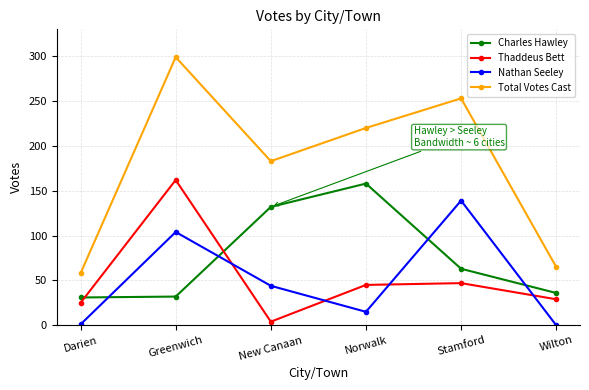

What is the sum of all Thaddeus Bett values?

312